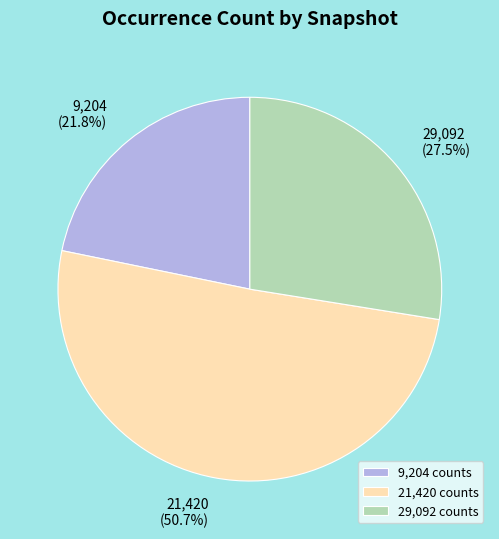

What is the ratio of the value at 9,204 to the value at 29,092?

0.8